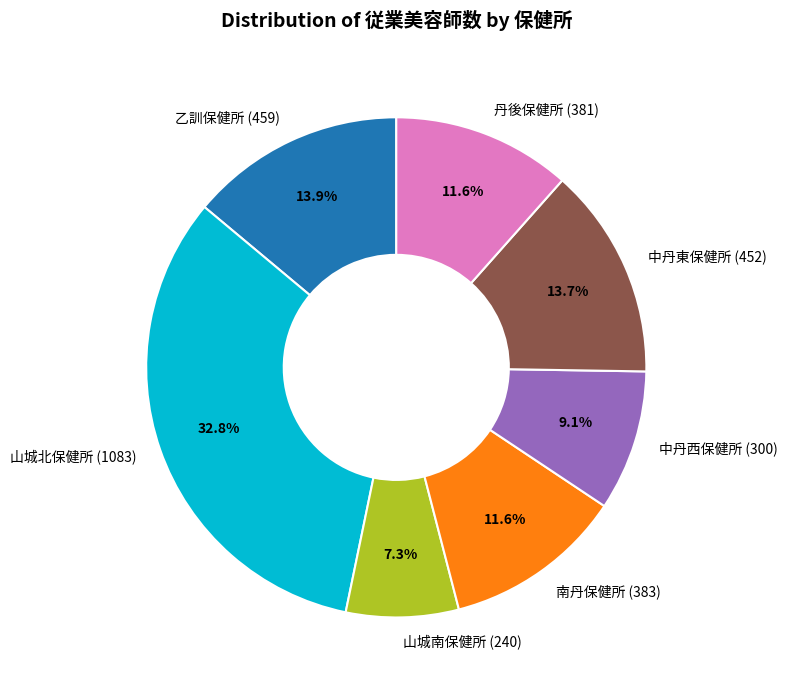

True or false: 乙訓保健所 accounts for 14% of the total.

True